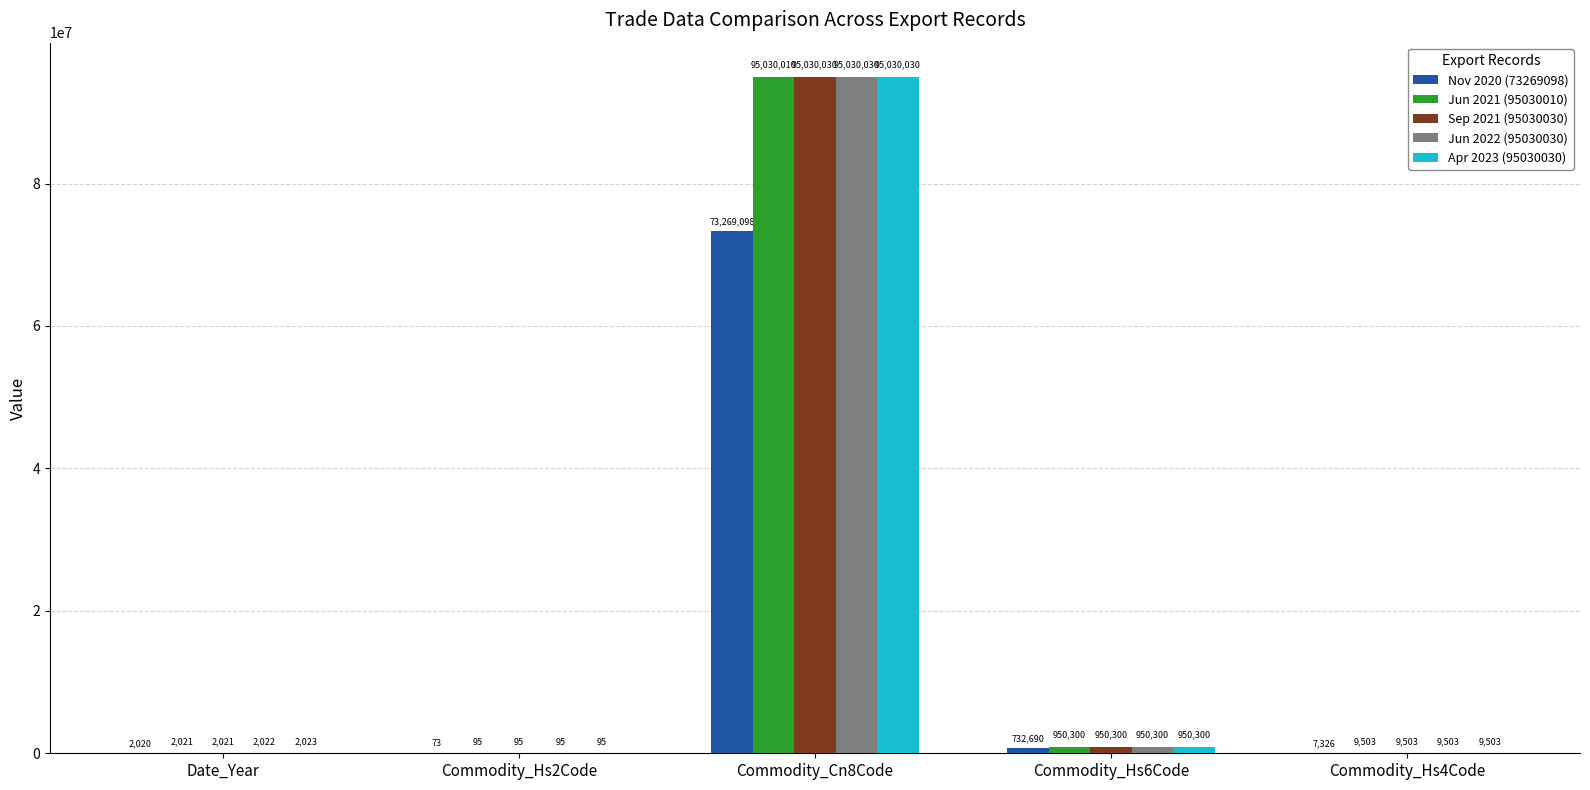

Is it true that Apr 2023 (95030030) equals 2023 at Date_Year?

True